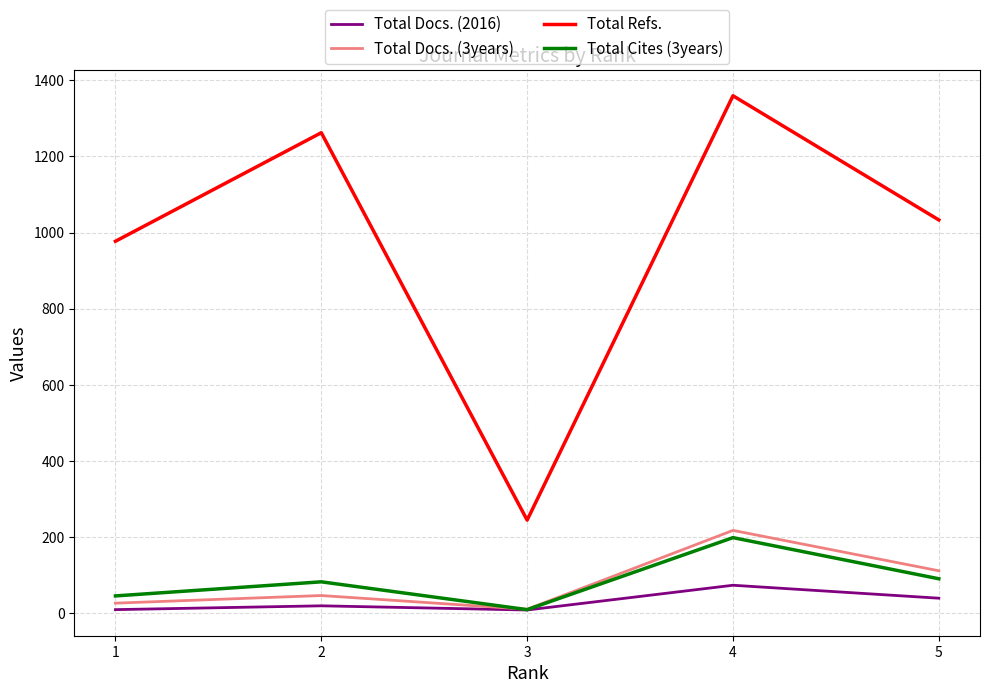

What is the sum of the Total Docs. (3years) values at 5 and 2?

159